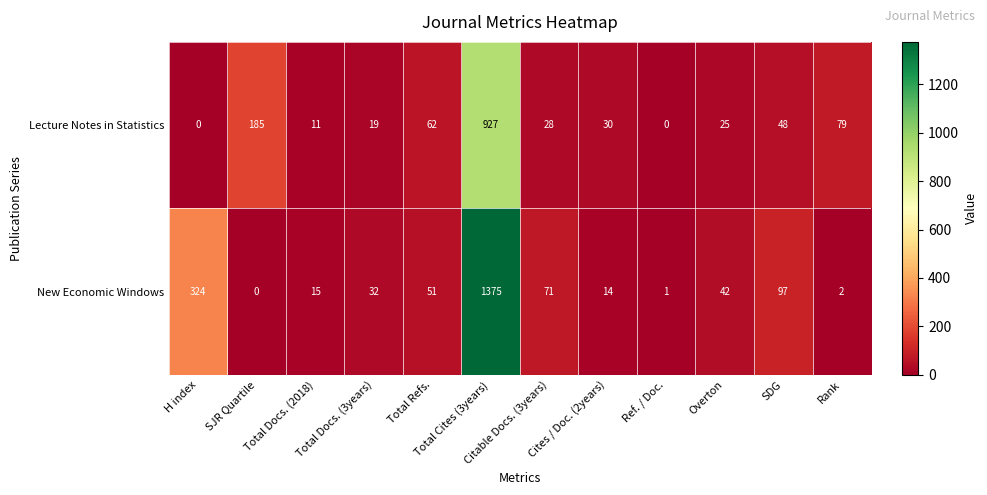

At which category is the sum across all series the highest?

Total Cites (3years)